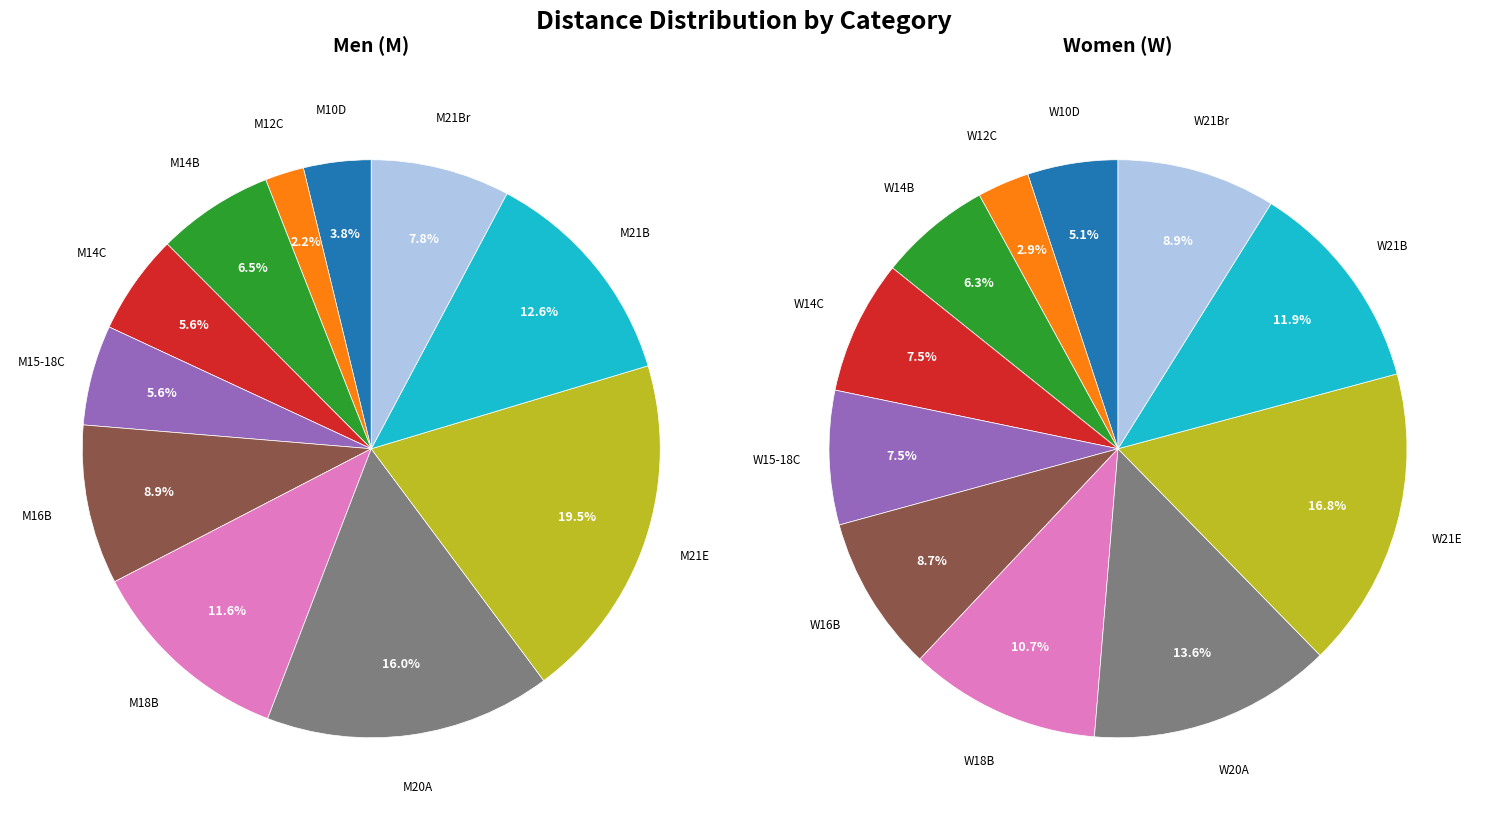

Is it true that 6 is 22% of the pie?

False